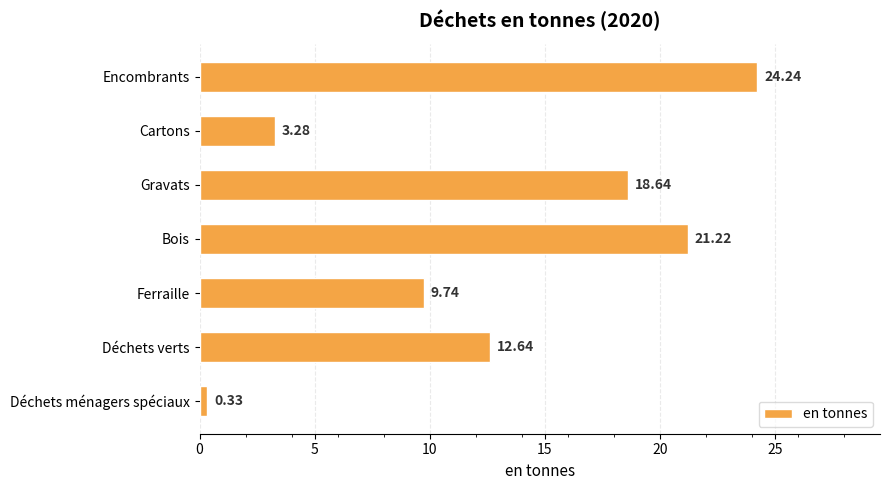

What is the ratio of the value at Gravats to the value at Encombrants?

0.8